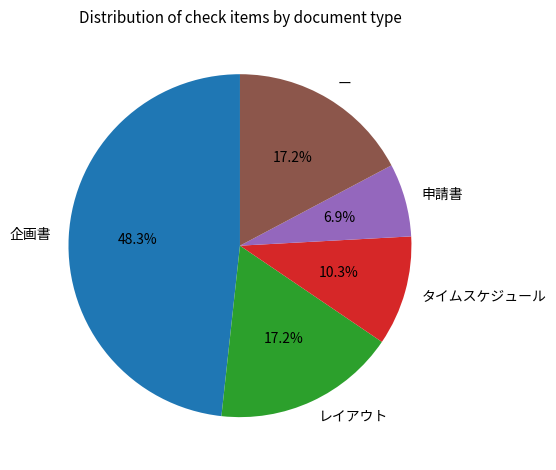

Between ー and 企画書, which is larger?

企画書